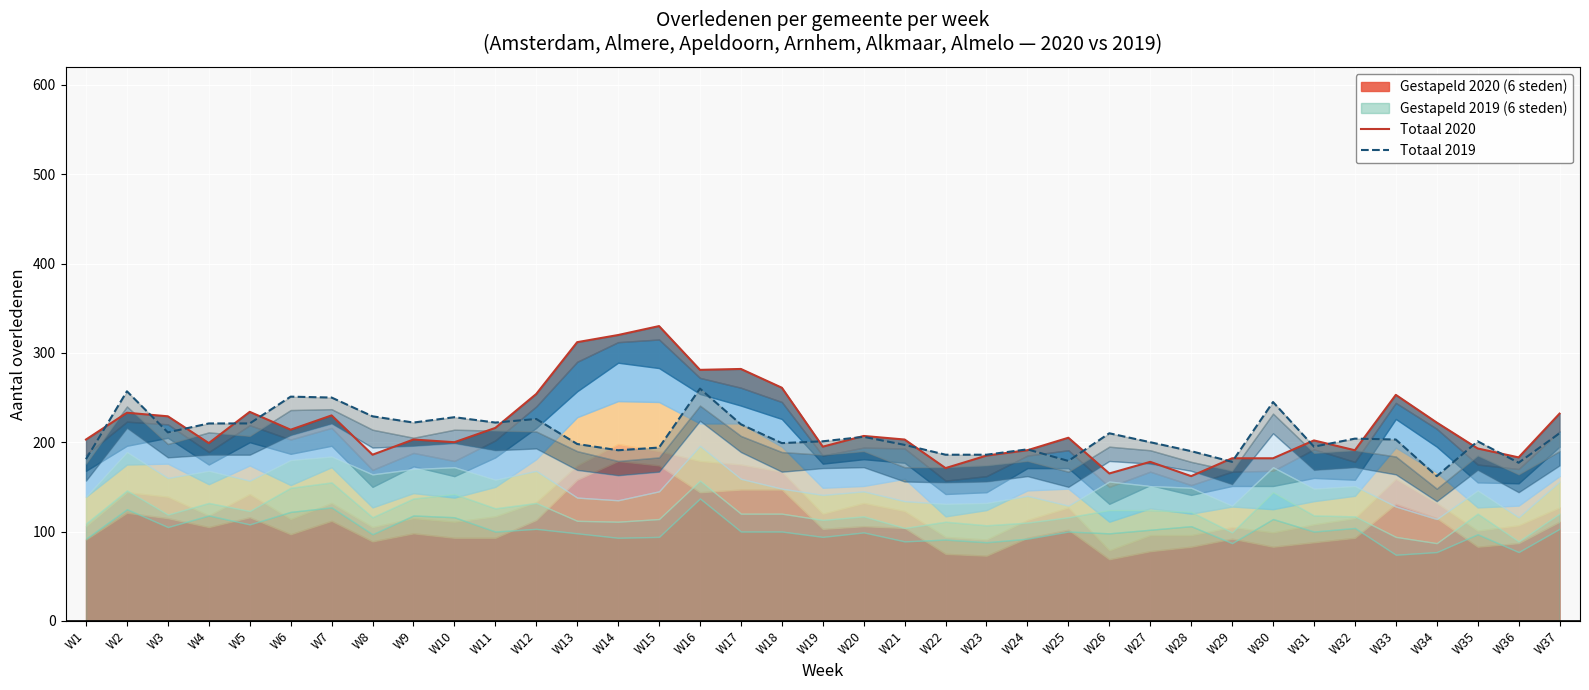

What is the total value across all series at W13?

510